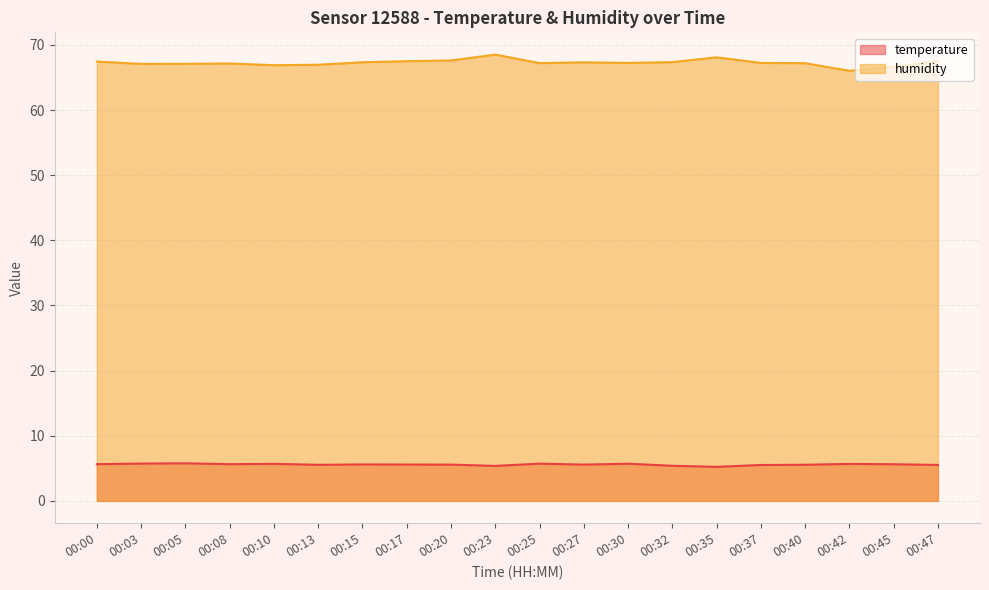

What is the total value across all series at 00:08?

72.8